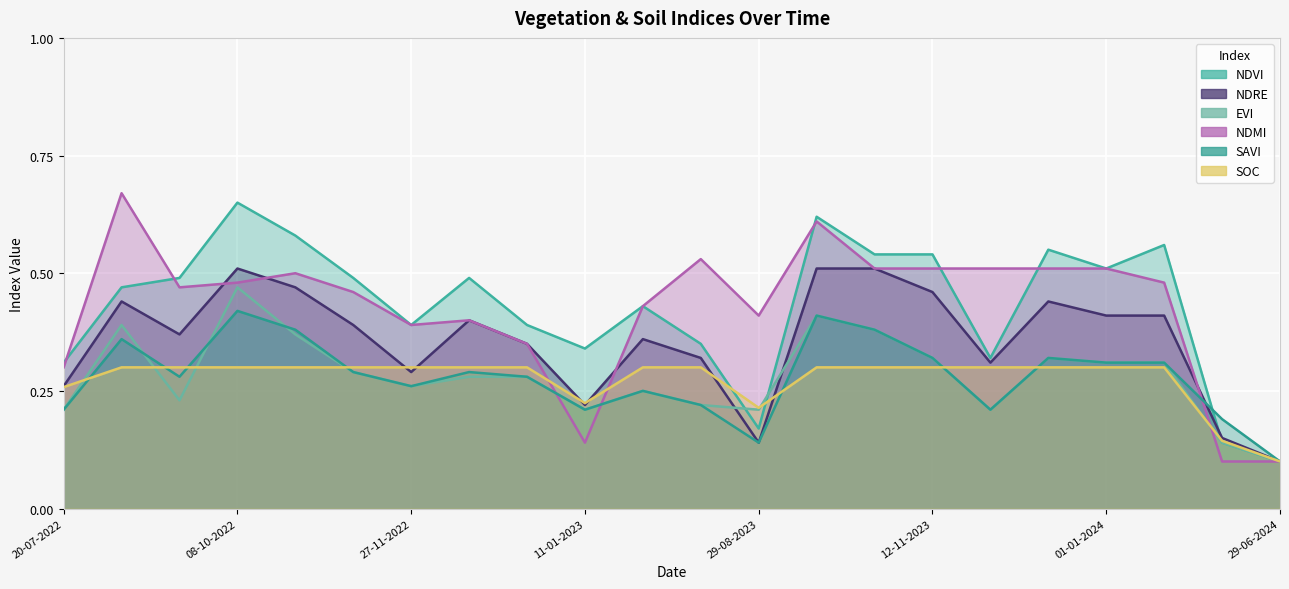

How many intersections are there between savi_line and ndvi_line?

1